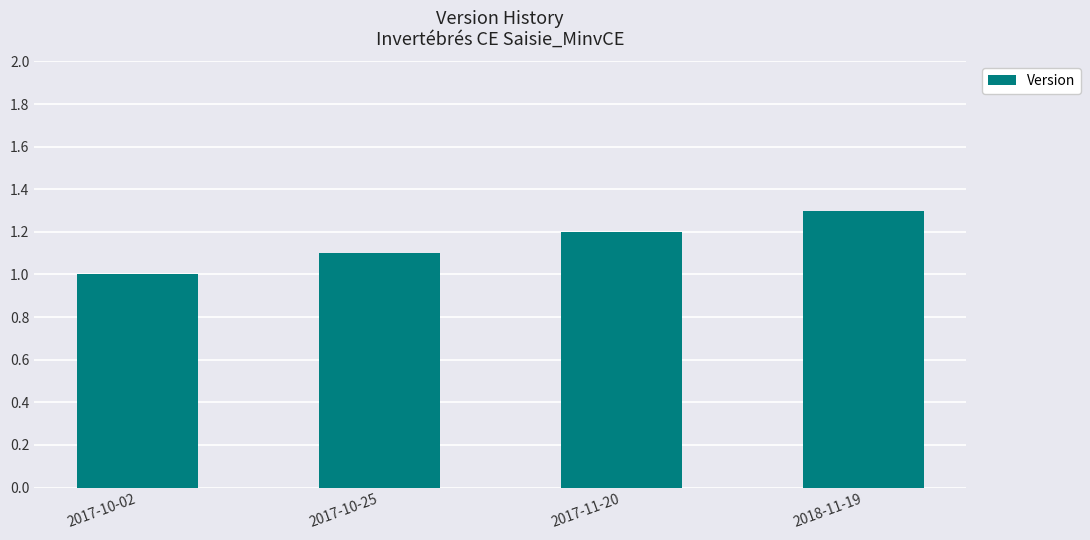

Rank the categories by value from lowest to highest.

2017-10-02, 2017-10-25, 2017-11-20, 2018-11-19